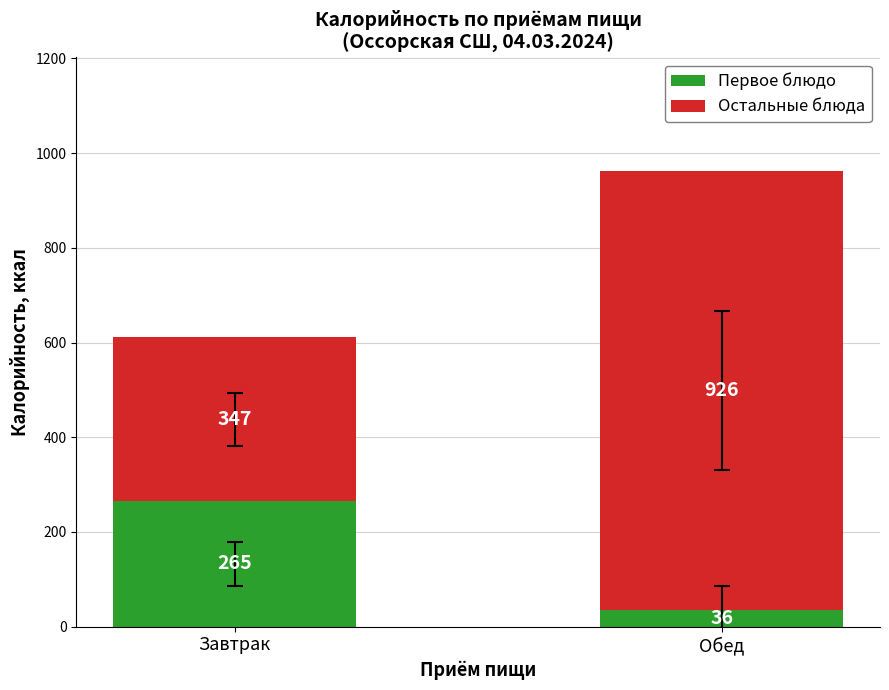

Count the number of categories in the chart.

2